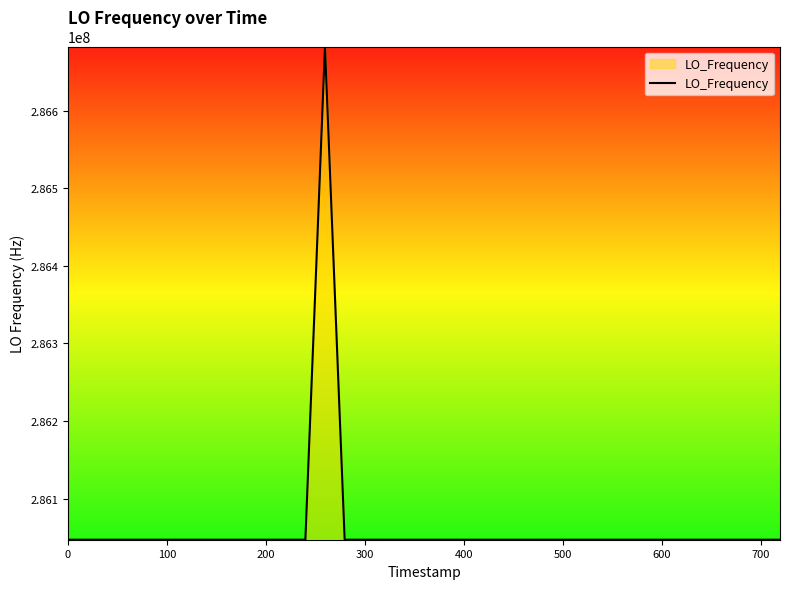

What is the smallest value displayed?

286046996.7